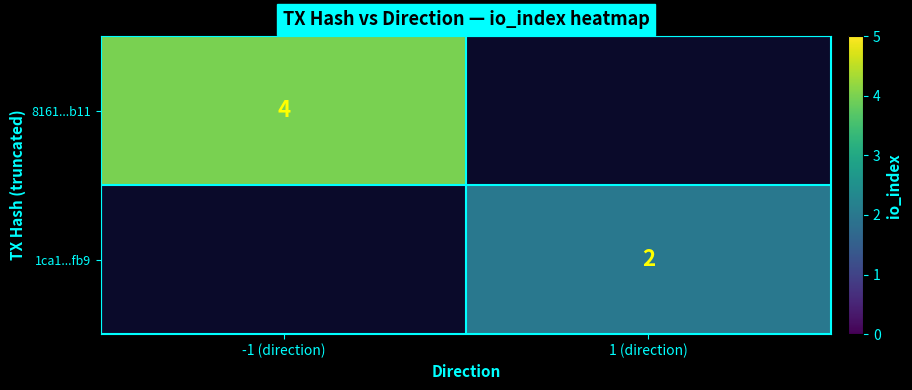

True or false: 8161...b11 has a value of 4 at -1 (direction).

True